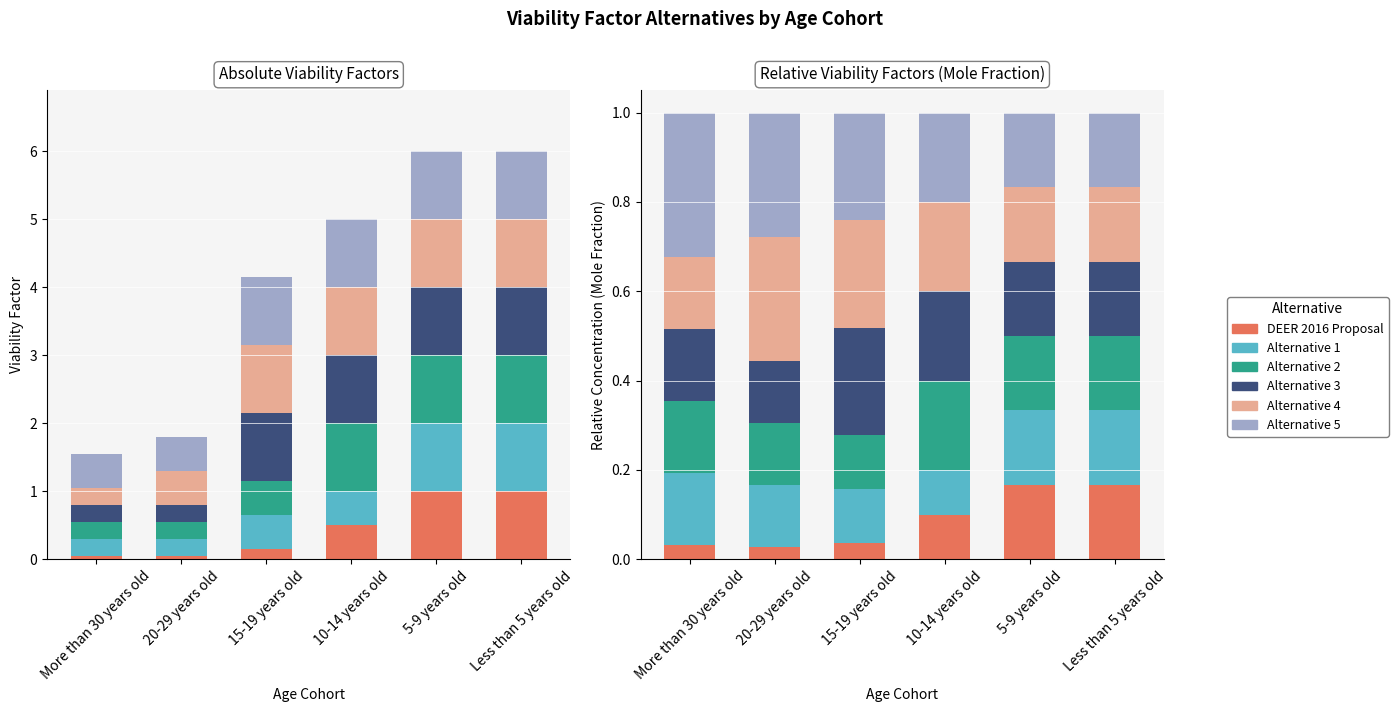

What is the label of the 1st bar from the right?

Less than 5 years old